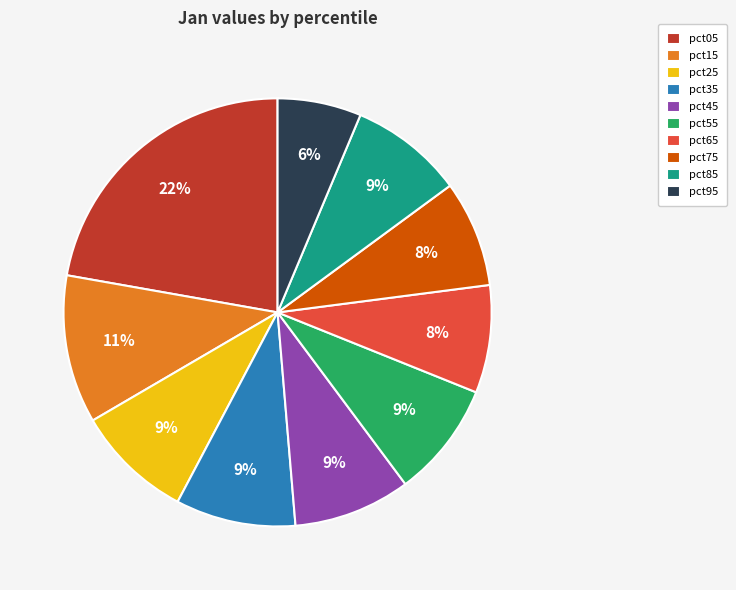

Does pct85 represent more than half of the total?

No